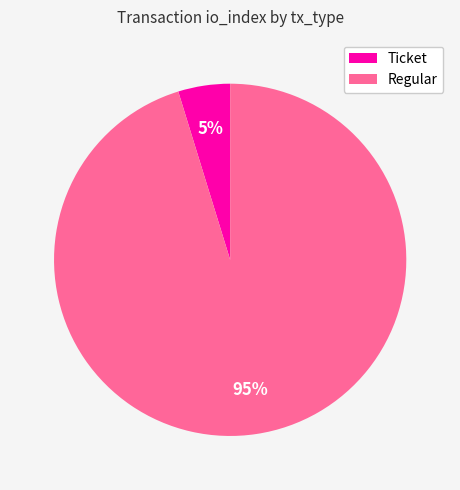

Rank the categories by value from highest to lowest.

Regular, Ticket